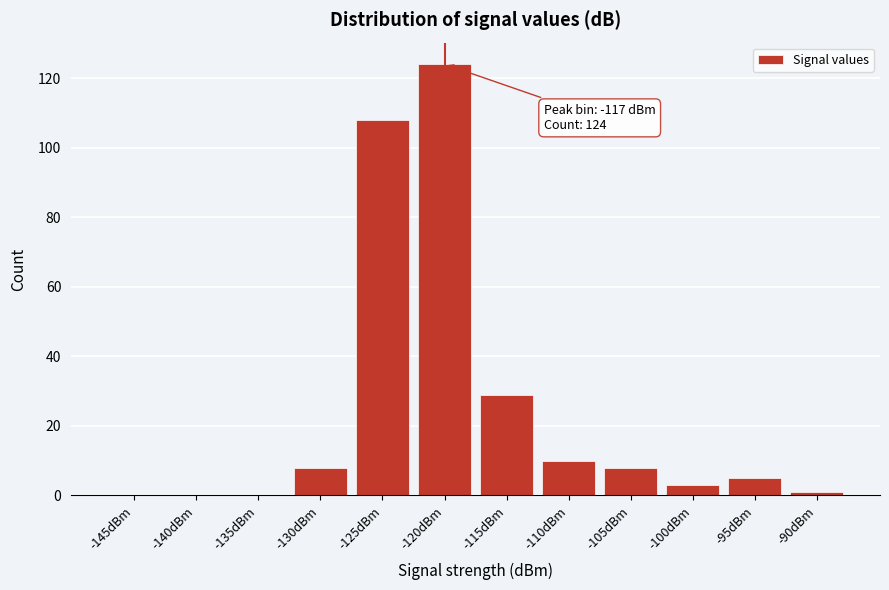

Reading left to right, list all the values displayed in this chart.

-145dBm=0	-140dBm=0	-135dBm=0	-130dBm=8	-125dBm=108	-120dBm=124	-115dBm=29	-110dBm=10	-105dBm=8	-100dBm=3	-95dBm=5	-90dBm=1